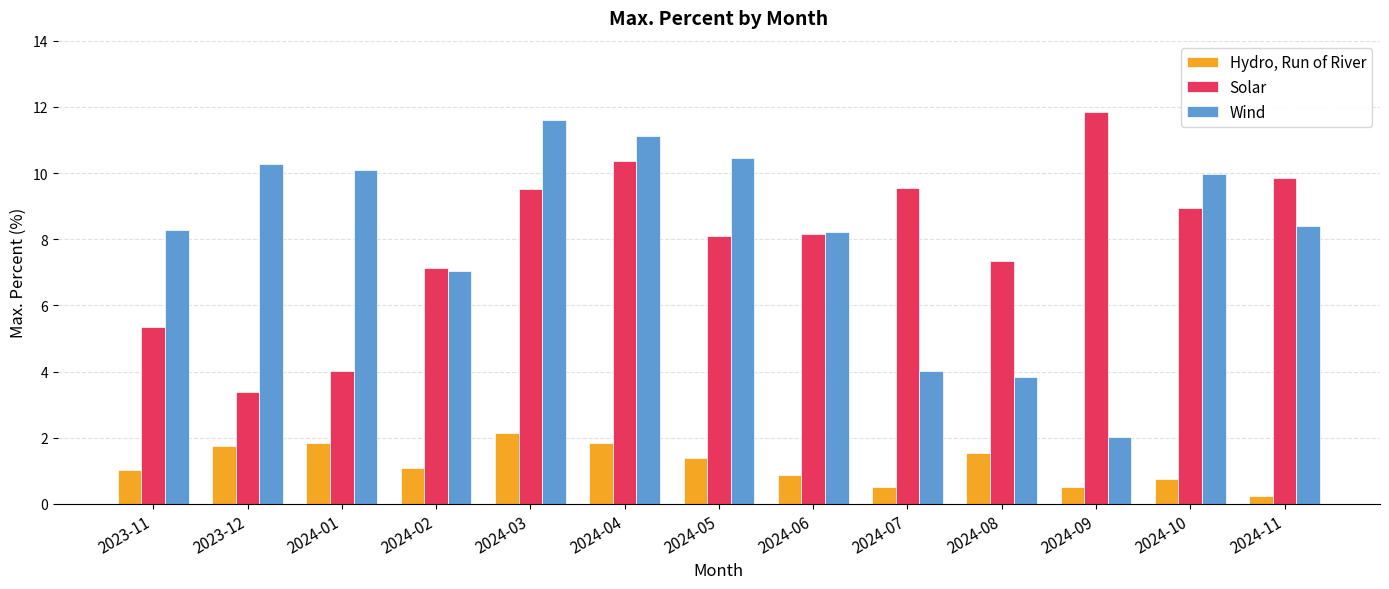

Rank the series by their maximum value, from highest to lowest.

Solar, Wind, Hydro, Run of River